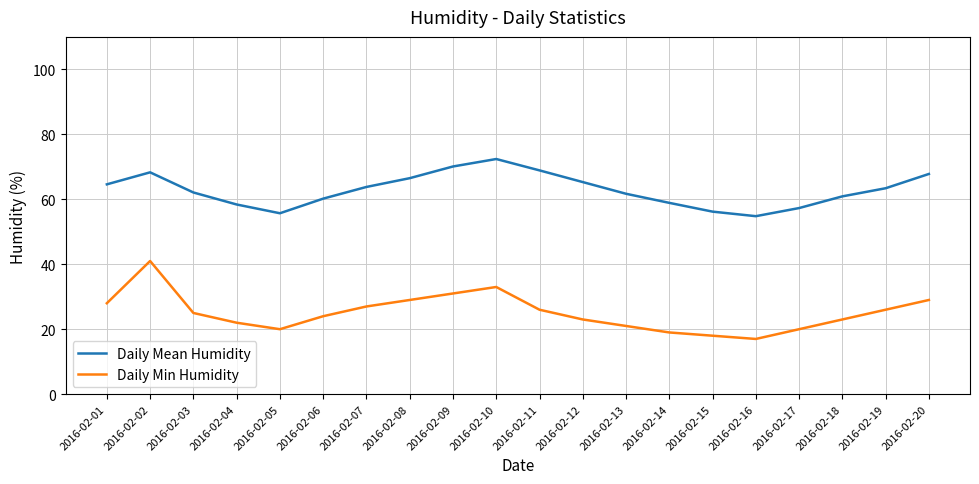

What is the approximate value of Daily Min Humidity at 2016-02-13?

21.0